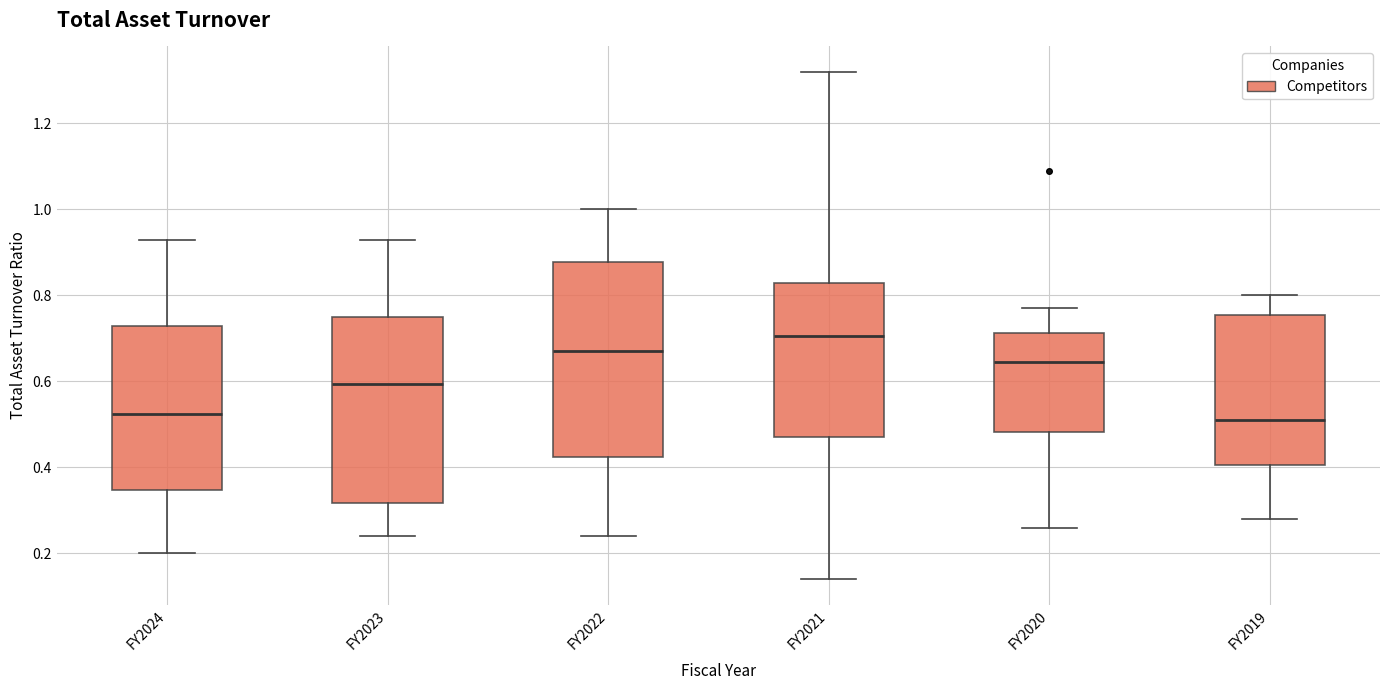

Where does the median line of the box for FY2019 sit on the y-axis? The values are not printed on the chart, so give them approximately, as read against the axis.

0.52